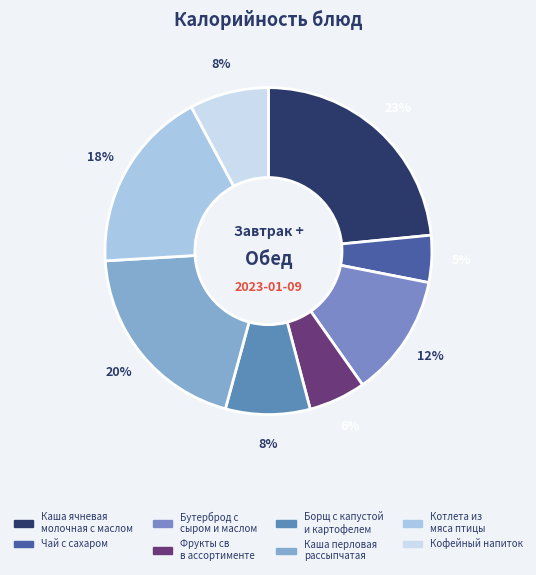

What percentage is the Чай с сахаром slice, to the nearest percent?

5%